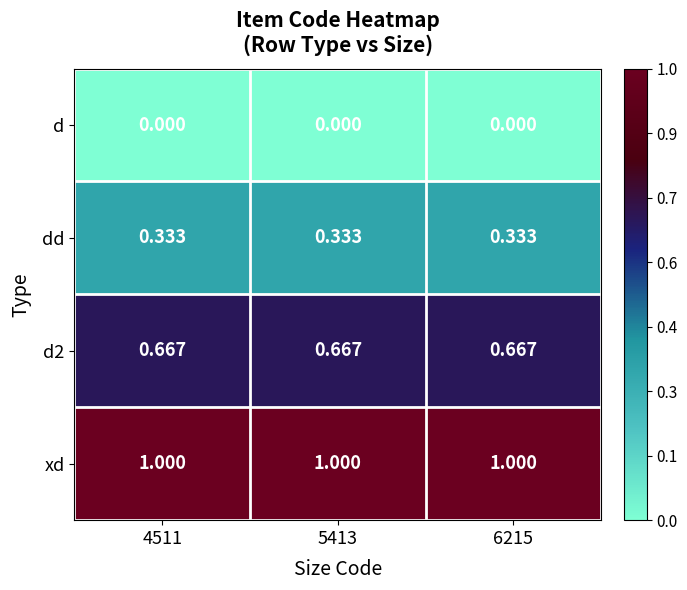

Is the value of d at 4511 greater than the value of dd at 4511?

No